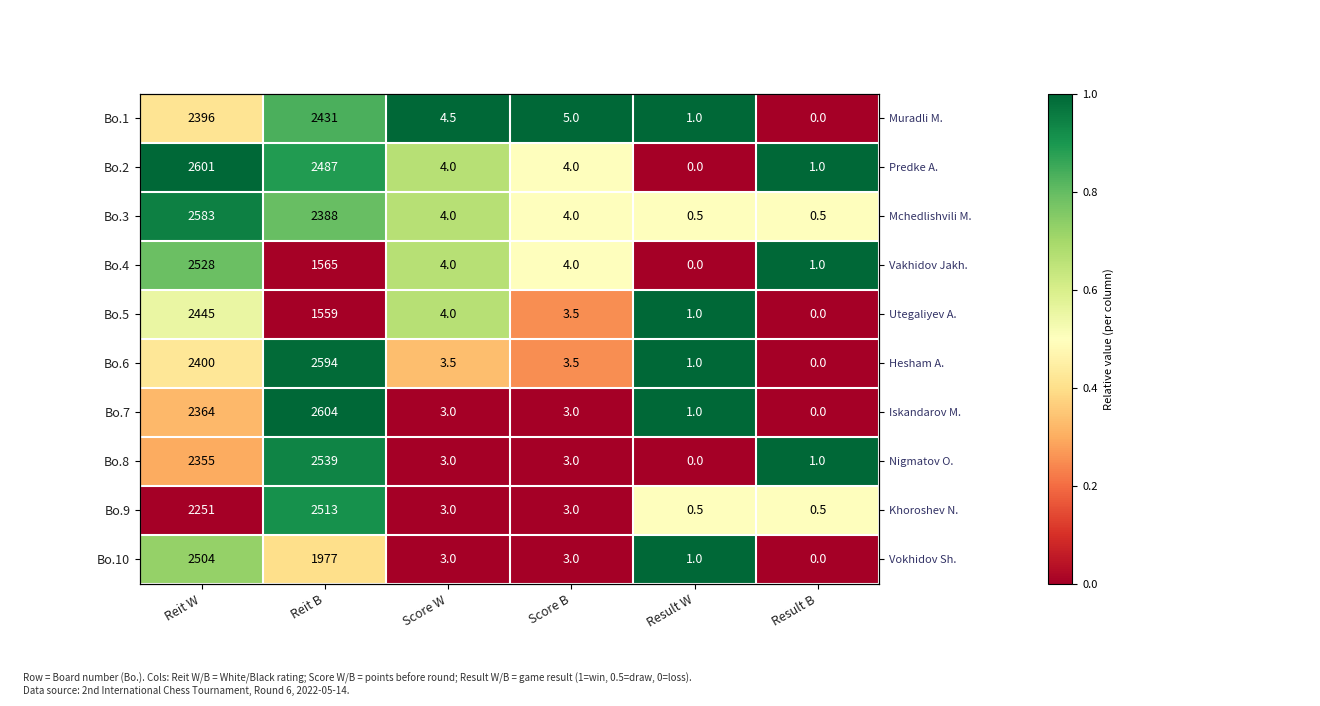

The value of Bo.9 at Reit B is 0.9. True or false?

True